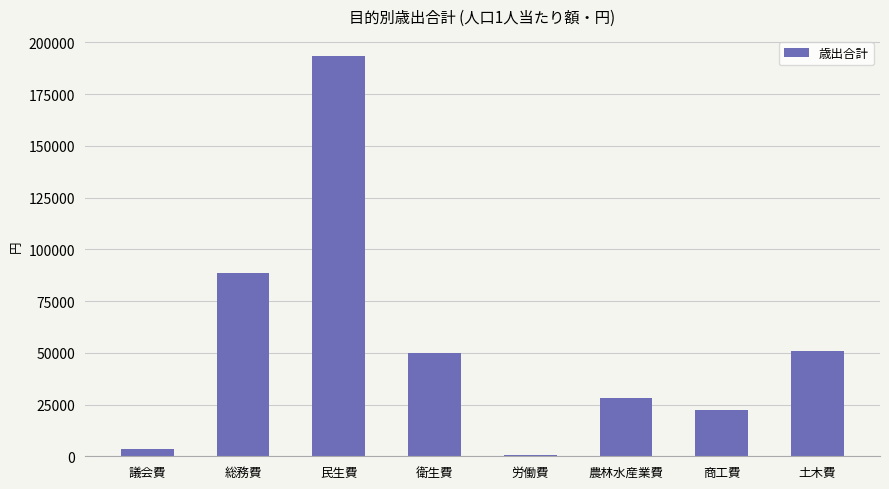

The chart shows a value of 22370 at 商工費. True or false?

True